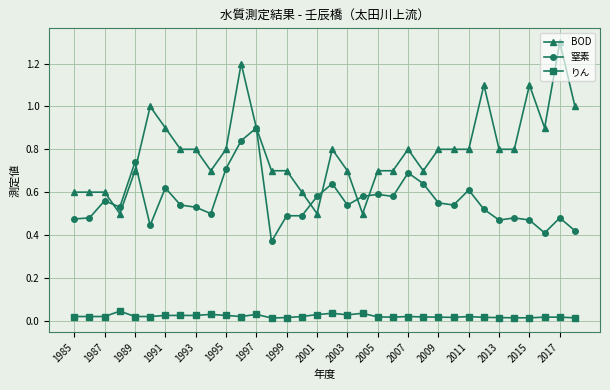

What is the maximum value shown in the chart?

1.3